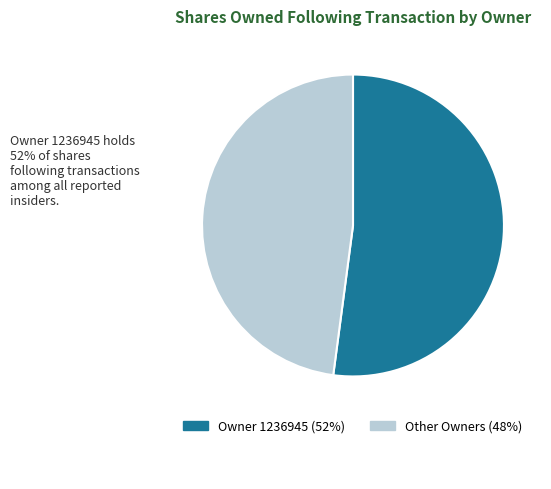

Does any single category account for the majority?

Yes